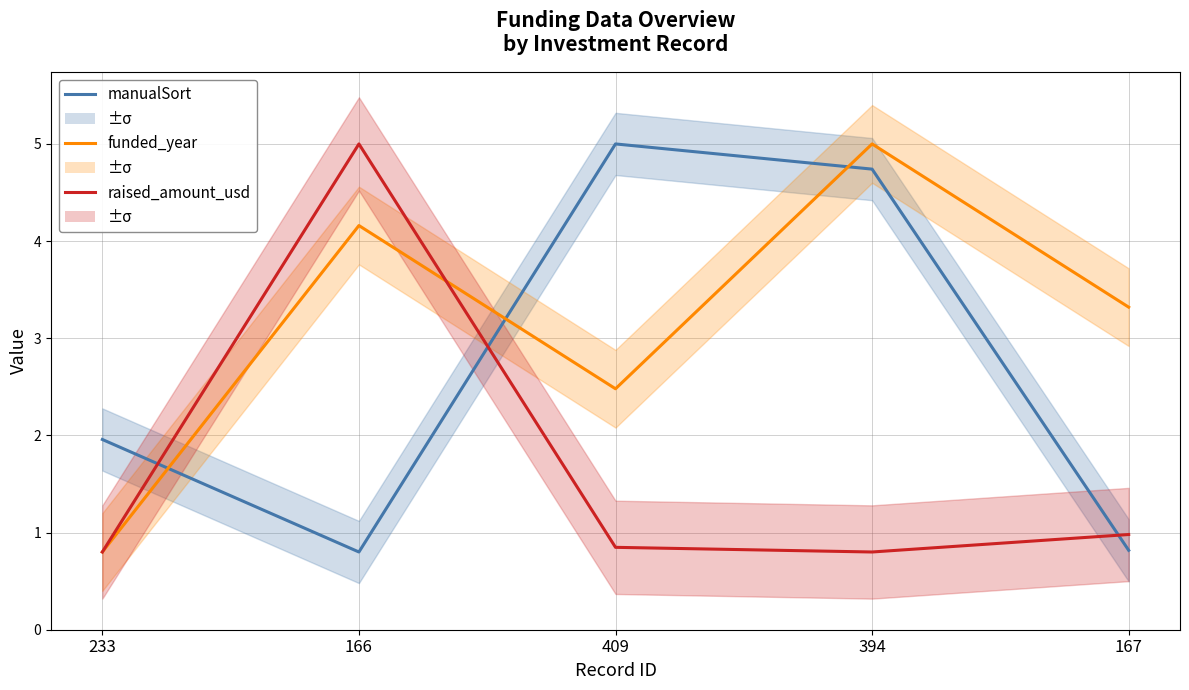

Where does the funded_year series first go above 3?

166